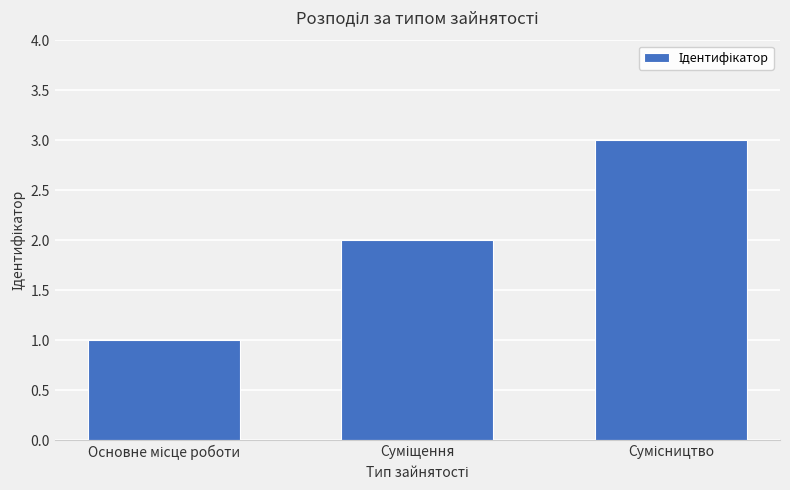

What is the maximum value shown in the chart?

3